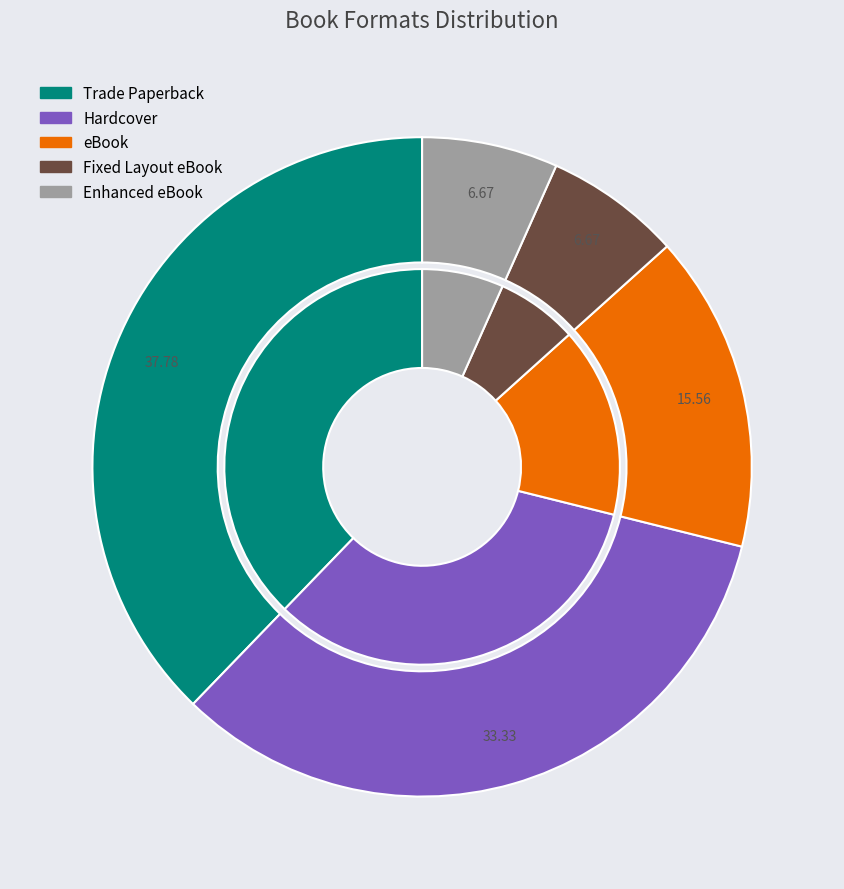

To the nearest percent, what is the average slice percentage?

20%